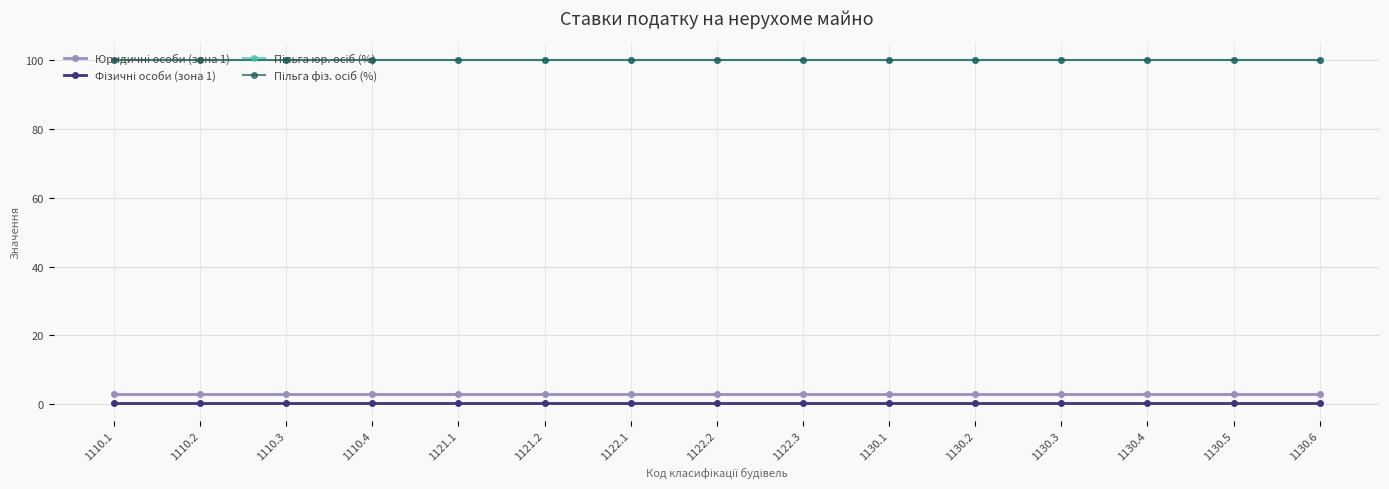

Does the chart have visible grid lines?

Yes